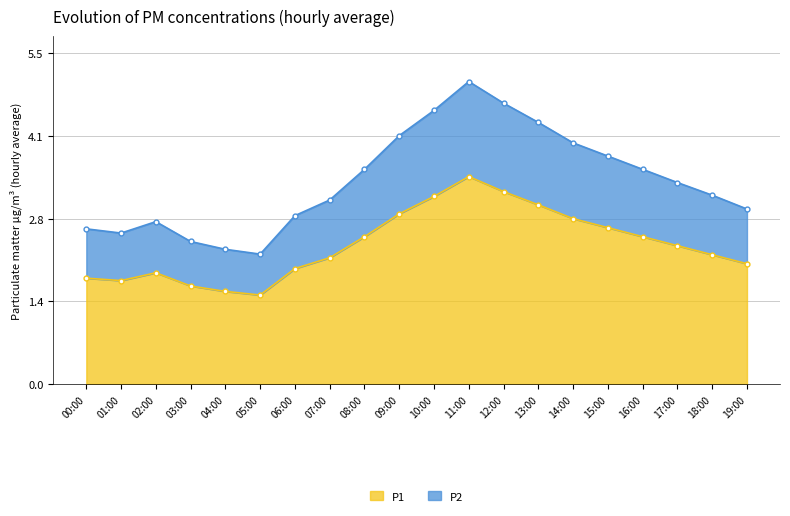

The P1 series shows 3.1 at 10:00. True or false?

True